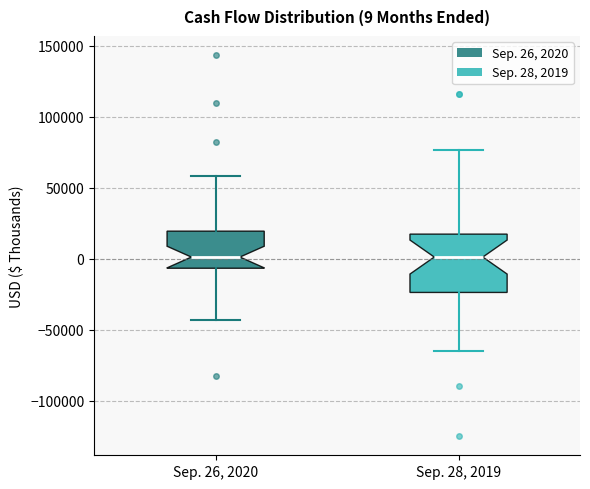

Which box is the tallest, from its lower edge to its upper edge?

Sep. 28, 2019